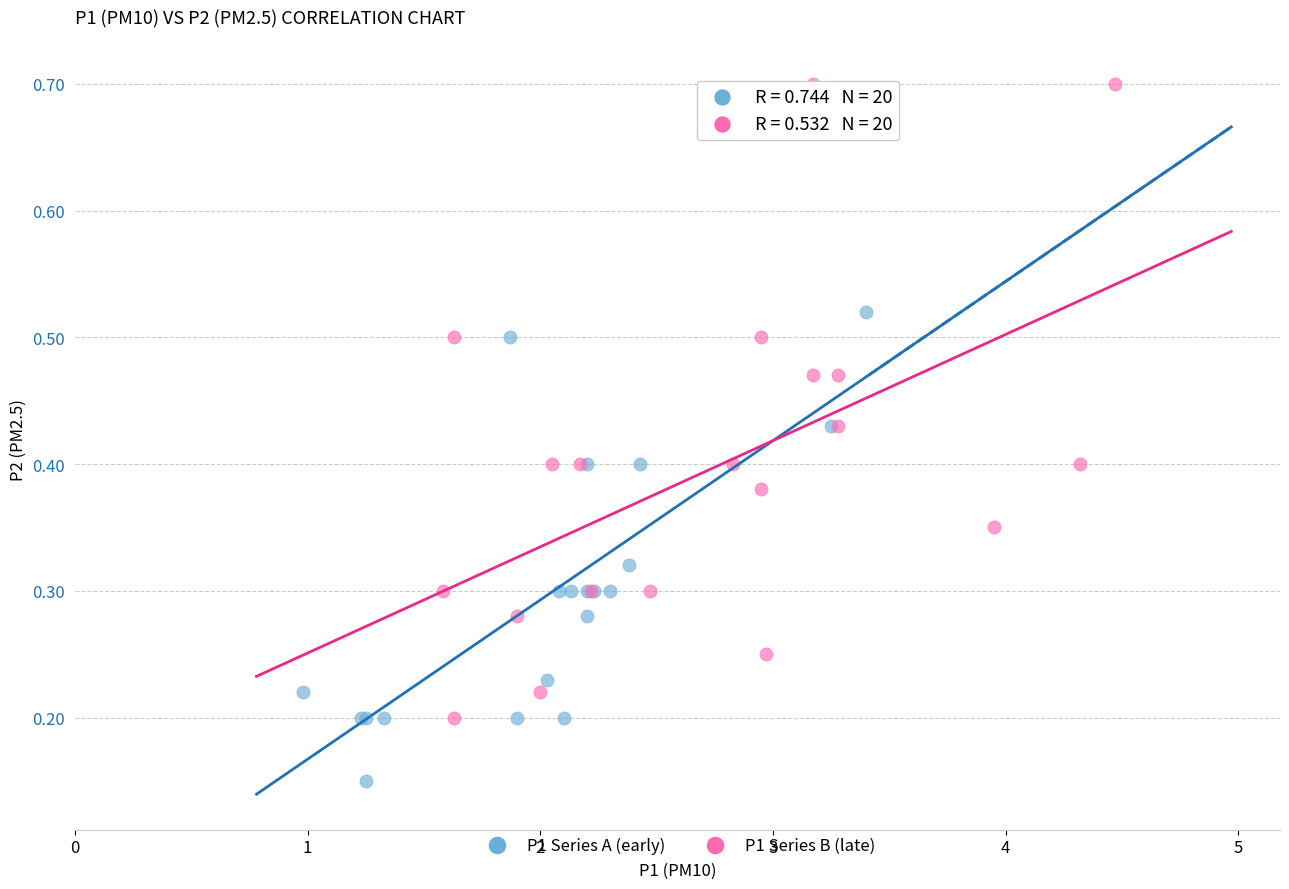

Which series has the widest spread of Y values?

P1 Series B (late)